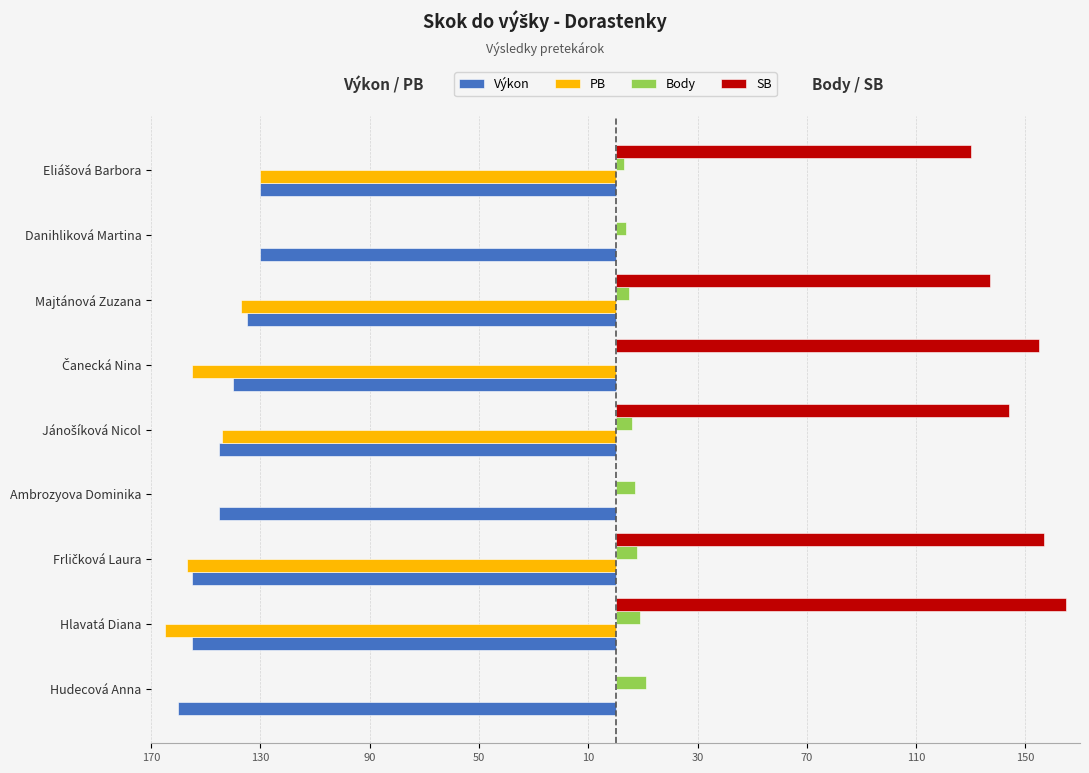

What are all the series names shown in the legend?

Výkon, PB, Body, SB